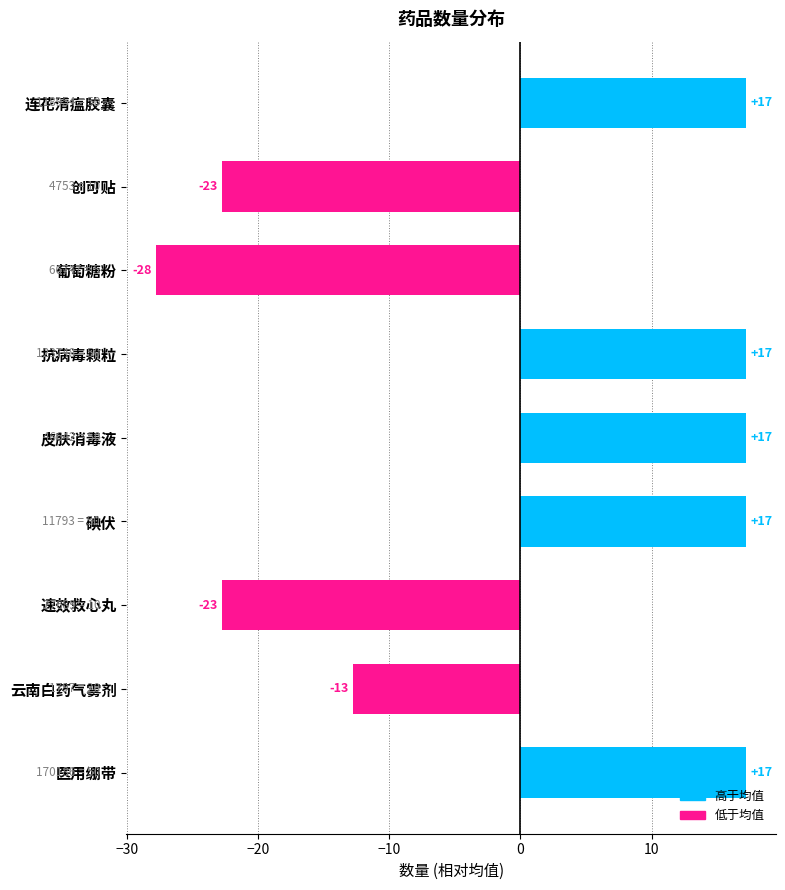

Does the chart contain any negative values?

Yes